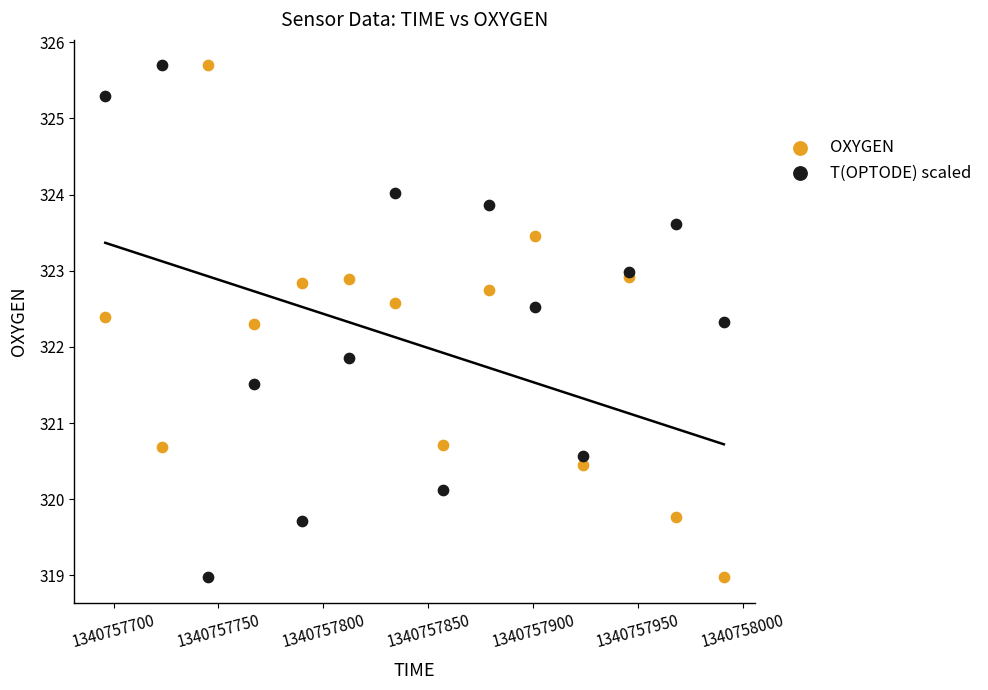

What is the X range (max minus min) for the scatter plot?

295.0